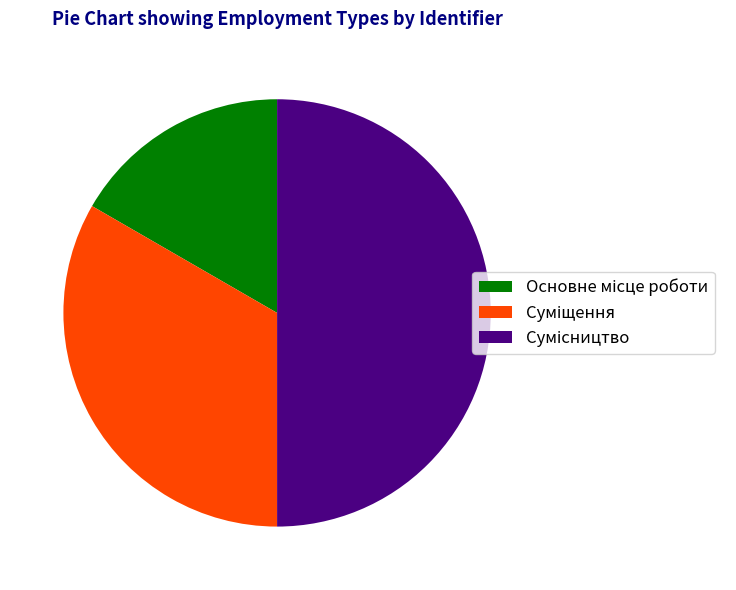

Count the number of slices in the pie.

3